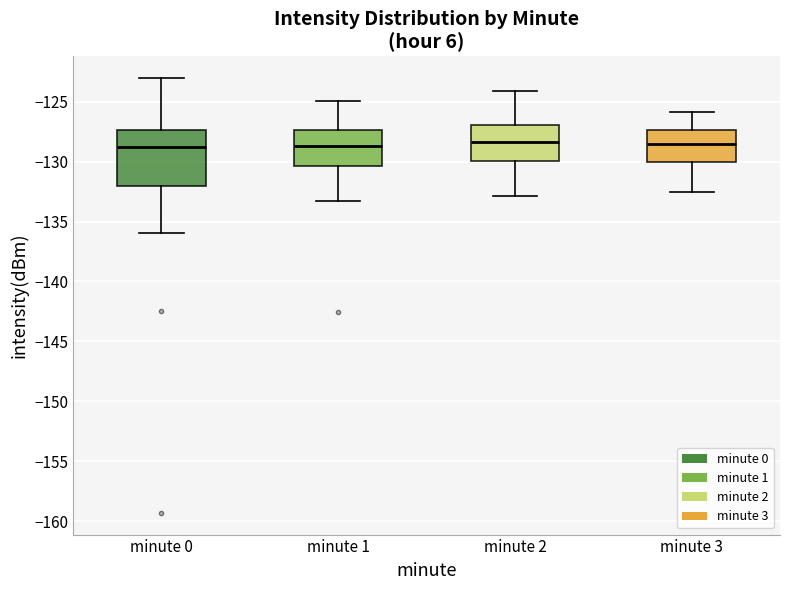

Where is the upper edge of the box for minute 2 on the y-axis? The values are not printed on the chart, so give them approximately, as read against the axis.

-127.0